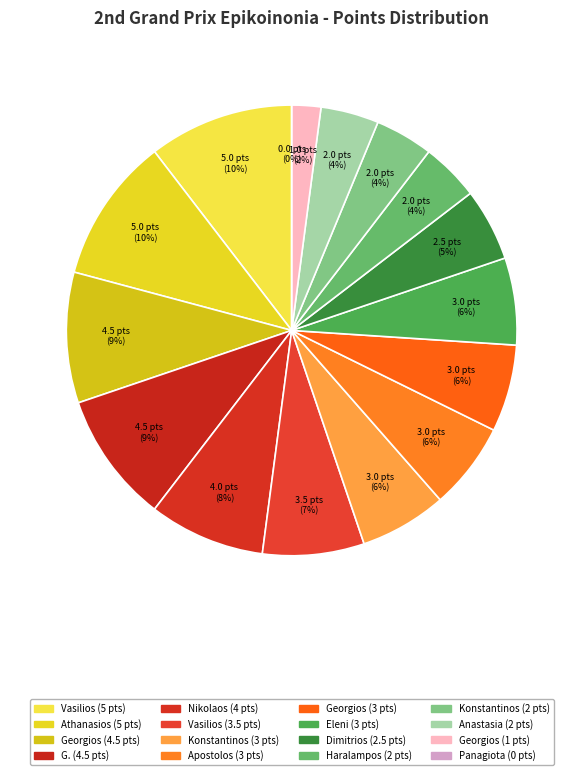

Is the sum of Nikolaou Georgios and Dimitriou G. greater than half?

No